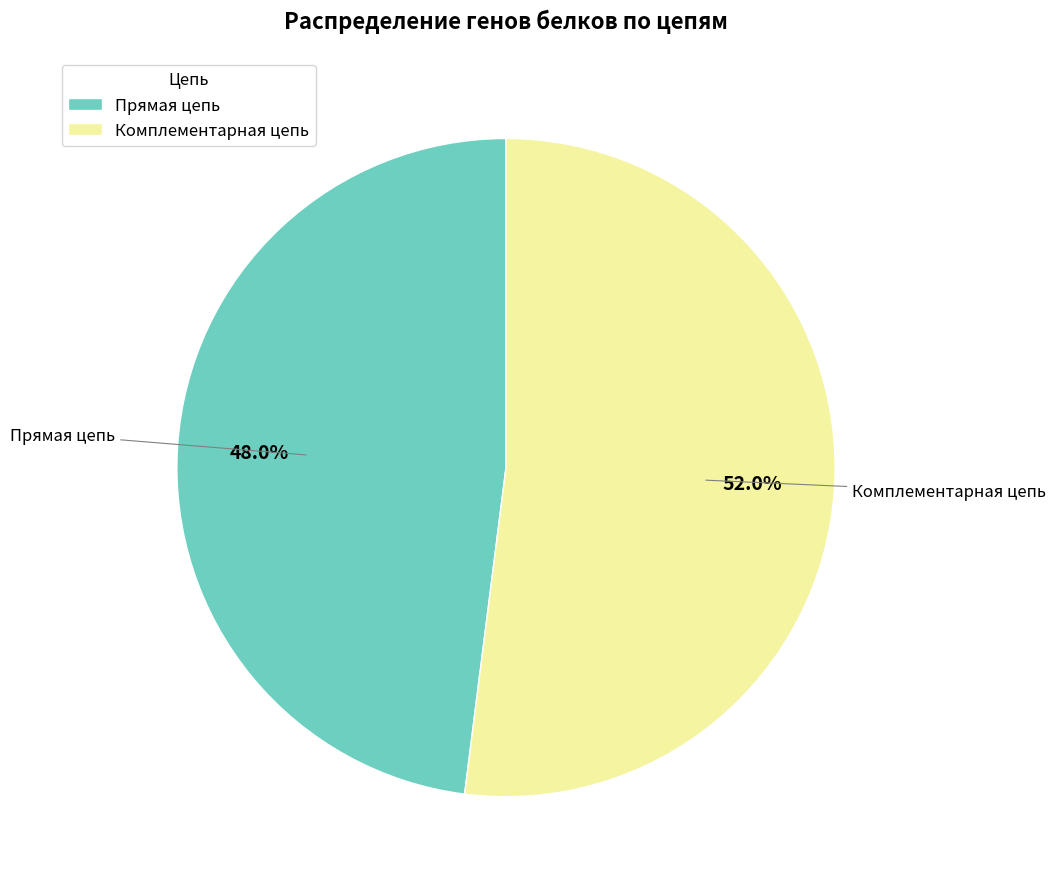

To the nearest percent, what is the average slice percentage?

50%